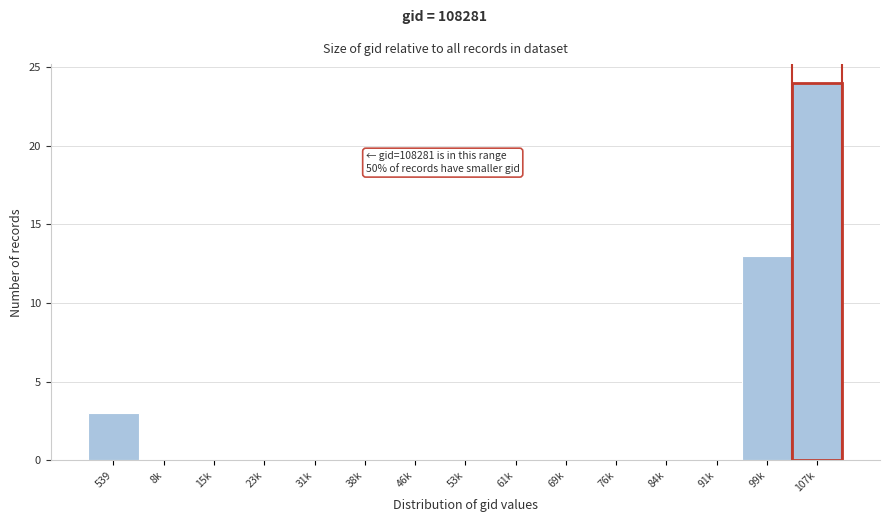

Reading right to left, what are all the values shown in this chart?

107k=24	99k=13	91k=0	84k=0	76k=0	69k=0	61k=0	53k=0	46k=0	38k=0	31k=0	23k=0	15k=0	8k=0	539=3